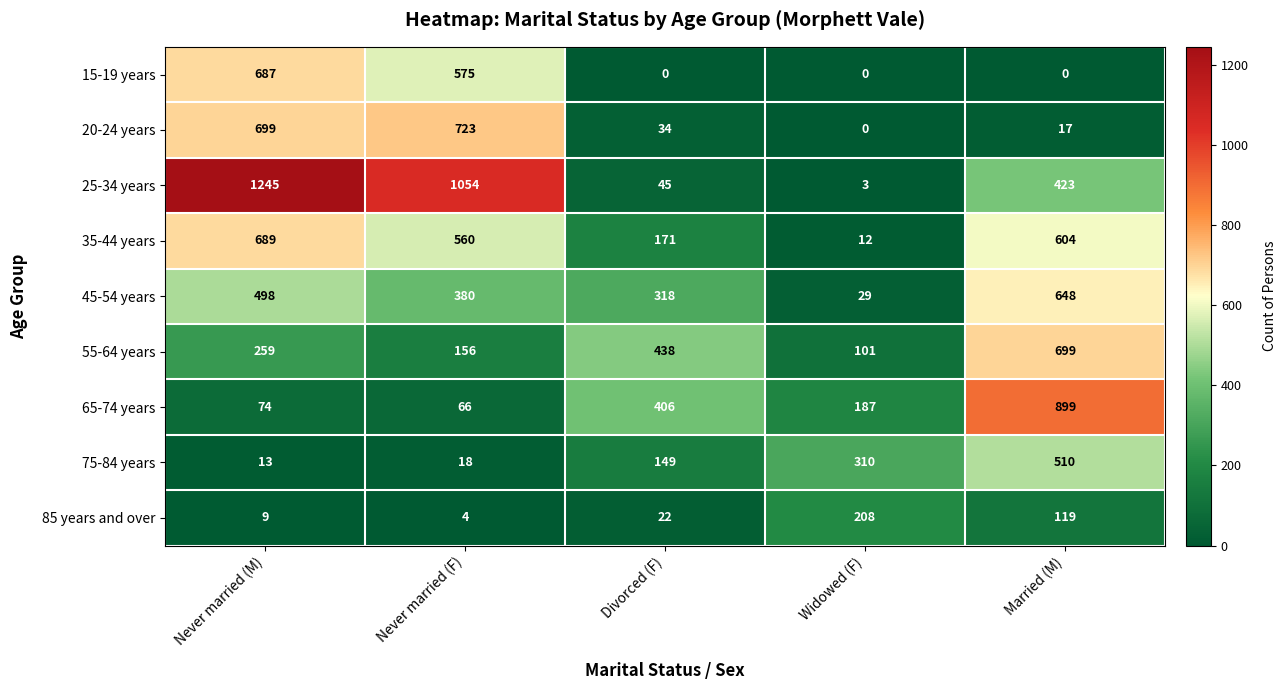

Which series has the largest range (max minus min)?

25-34 years